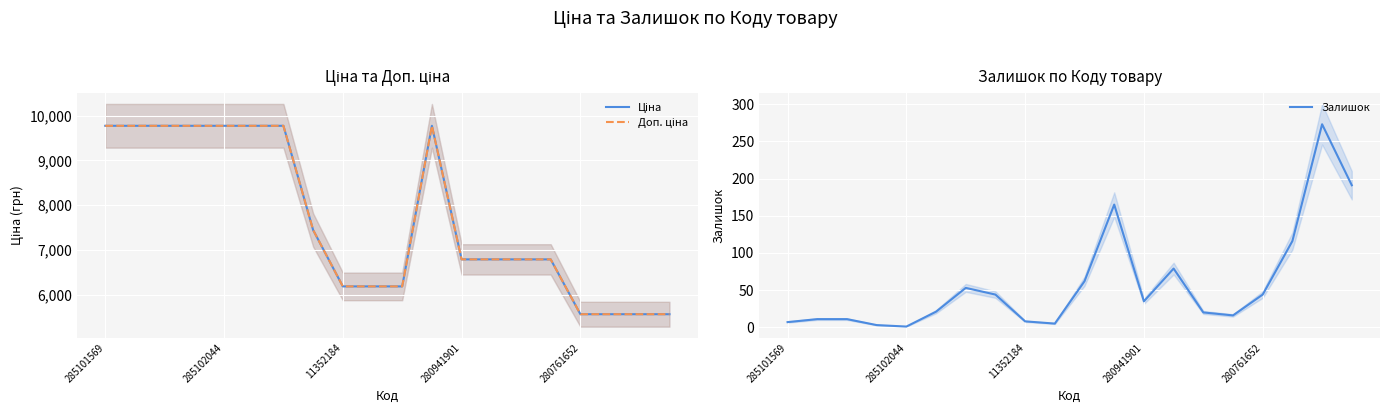

How many series are shown in this chart?

3